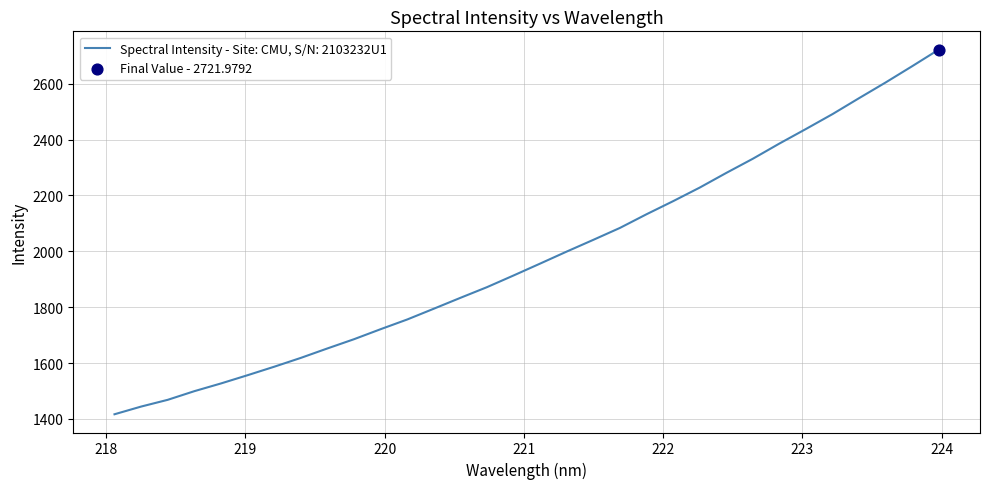

What is the difference between the maximum and minimum values?

1305.3